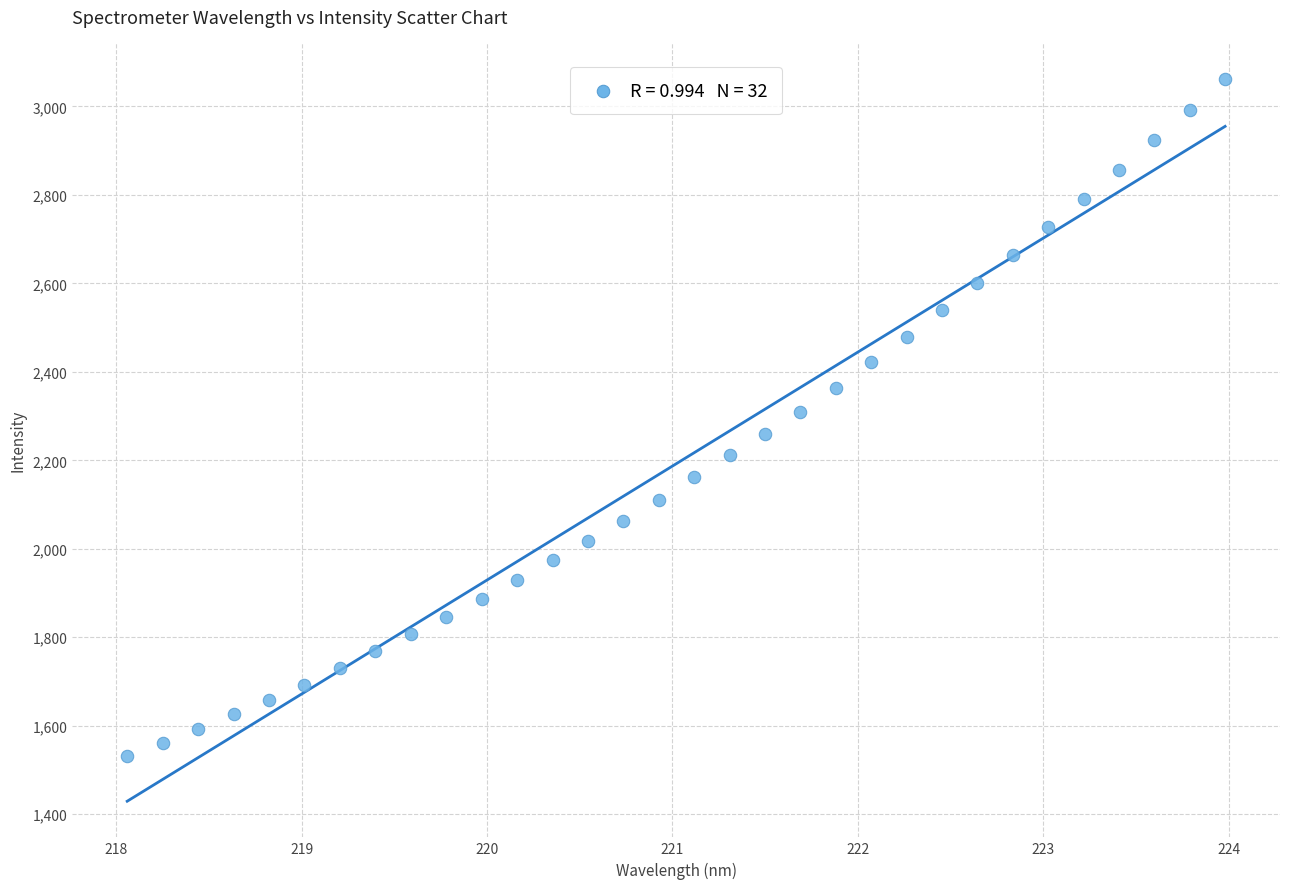

What is the range of X values (max minus min)?

5.9